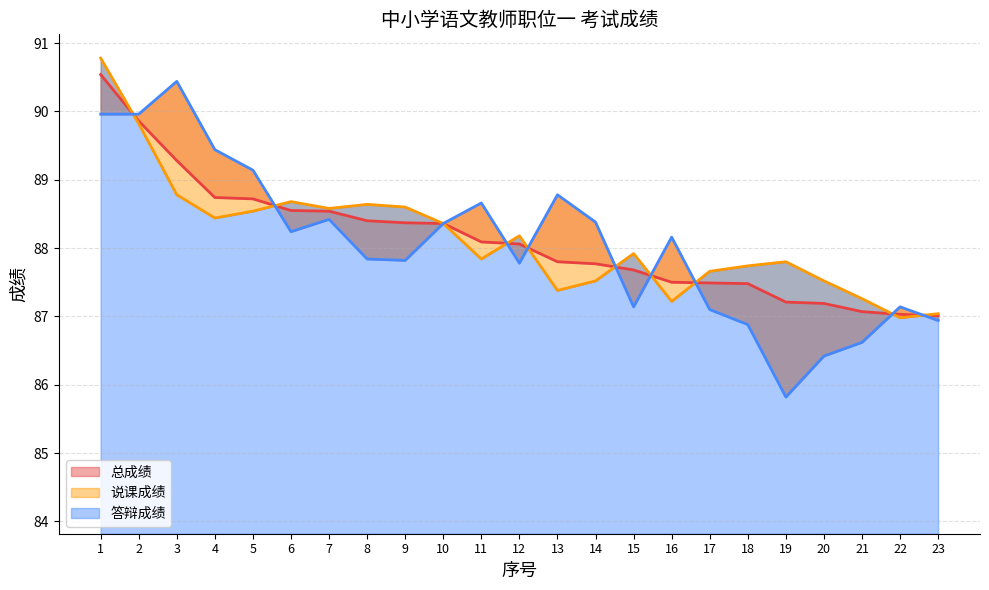

List the series in order of their overall mean, lowest first.

答辩成绩, 总成绩, 说课成绩